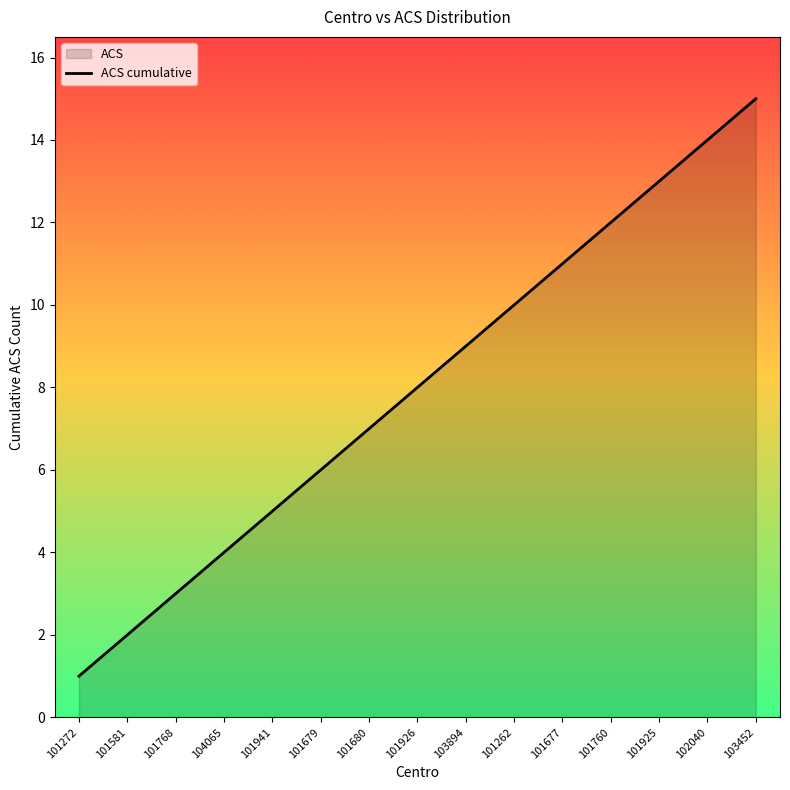

What is the sum of the values at 104065 and 101680?

11